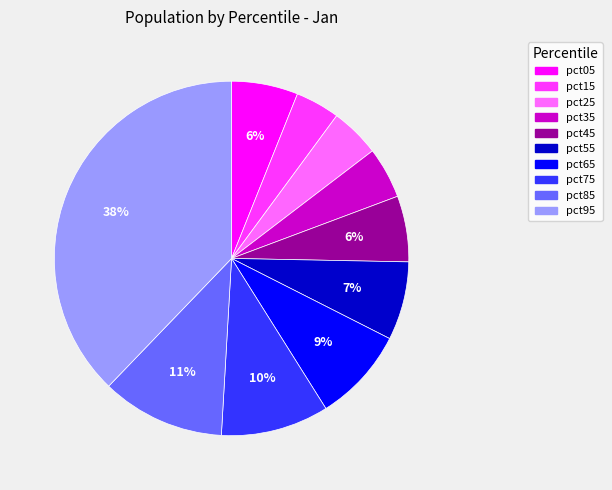

Which category has the biggest portion of the pie?

pct95